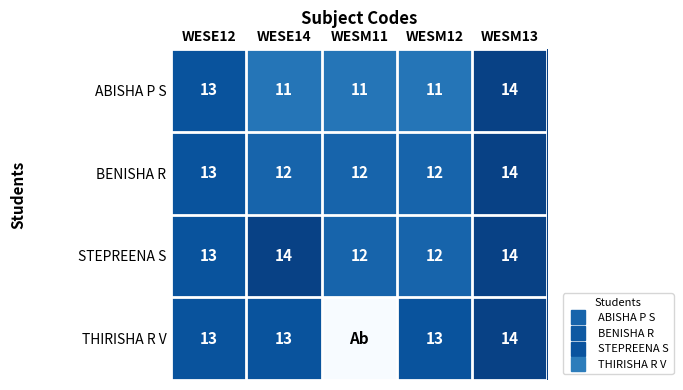

Which series changed the most between WESE14 and WESM12?

STEPREENA S